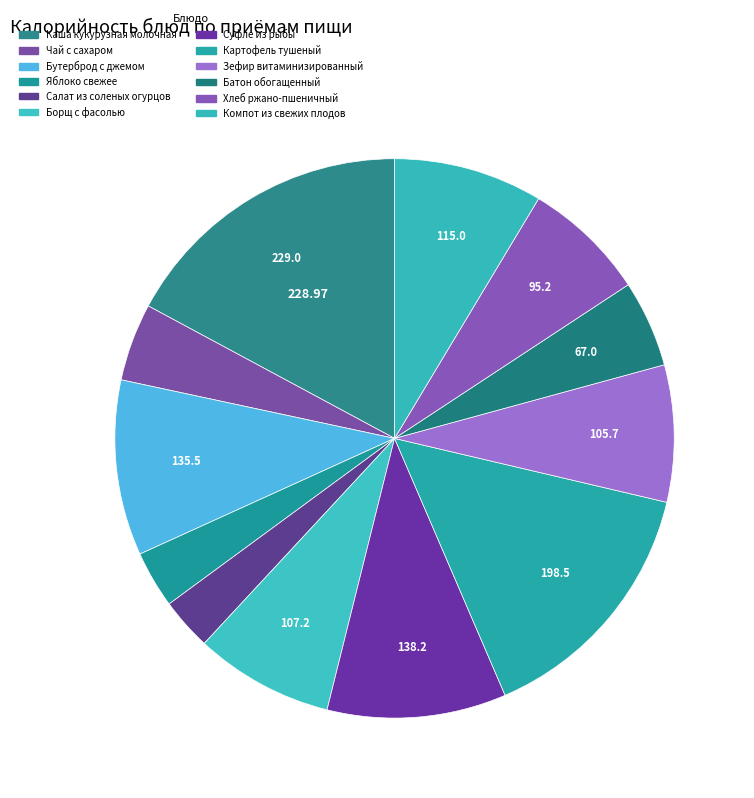

How many segments does this pie chart have?

12